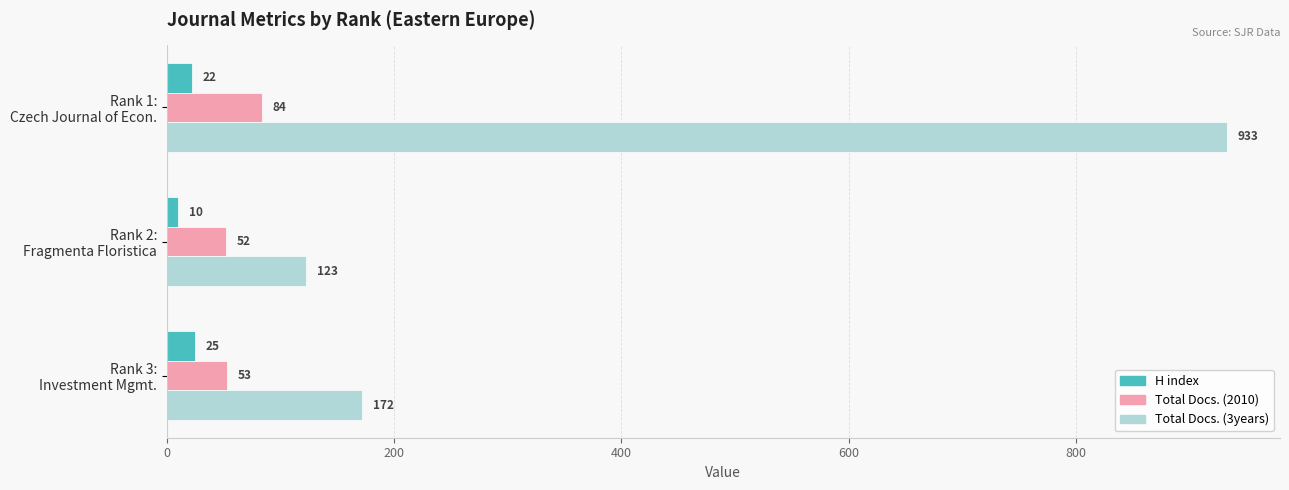

Which series has the largest total across all categories?

Total Docs. (3years)